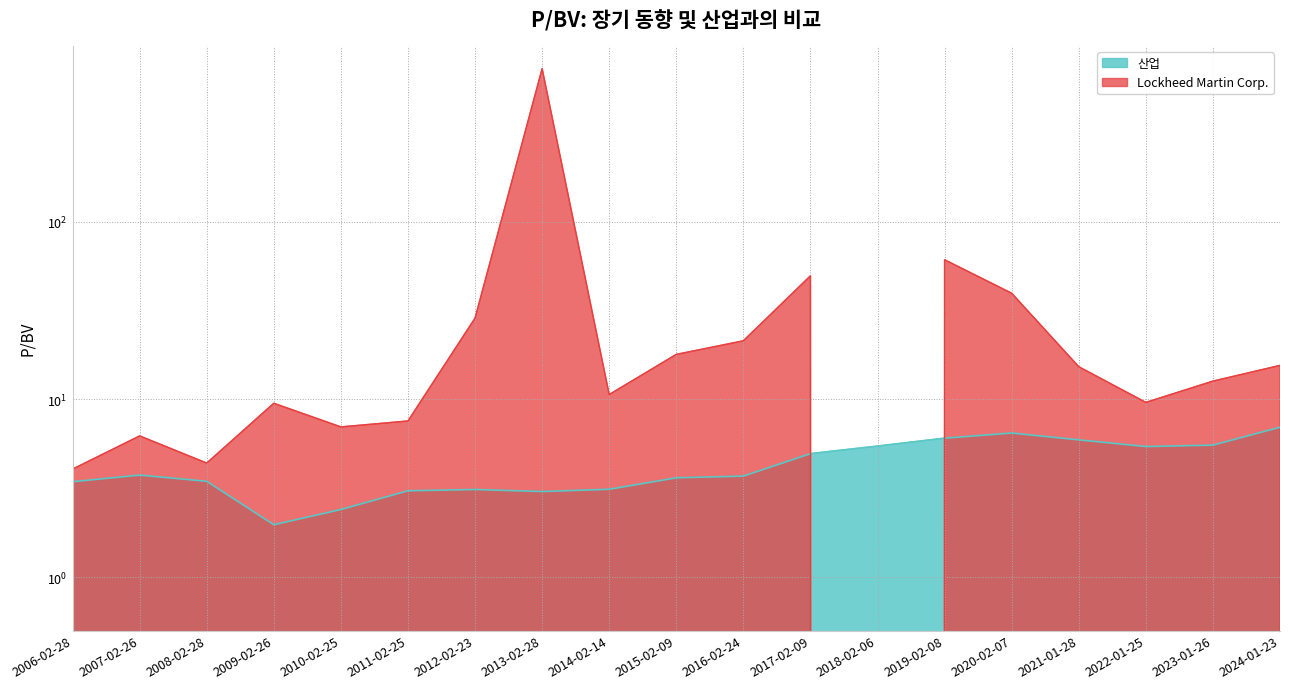

Count the number of data series in this chart.

2